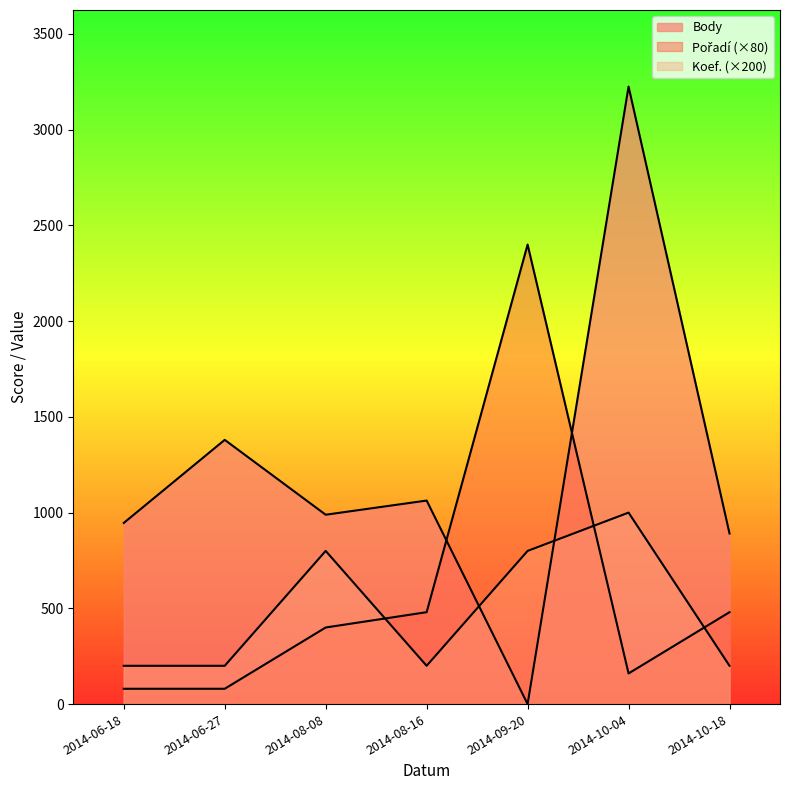

At which category does Pořadí reach its first local peak?

2014-09-20